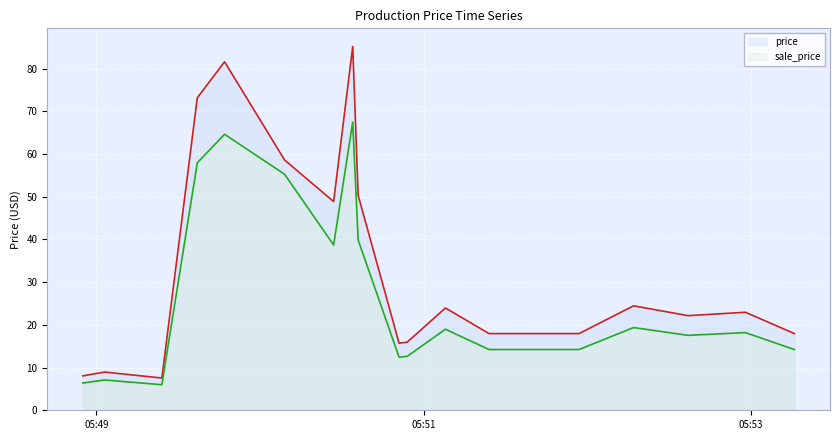

Rank the series by their maximum value, from highest to lowest.

price, sale_price